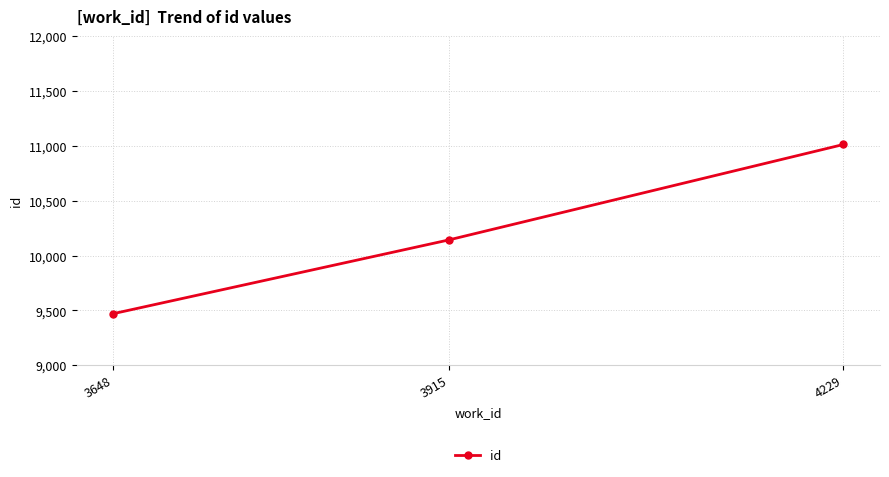

How many data points does each series have?

3